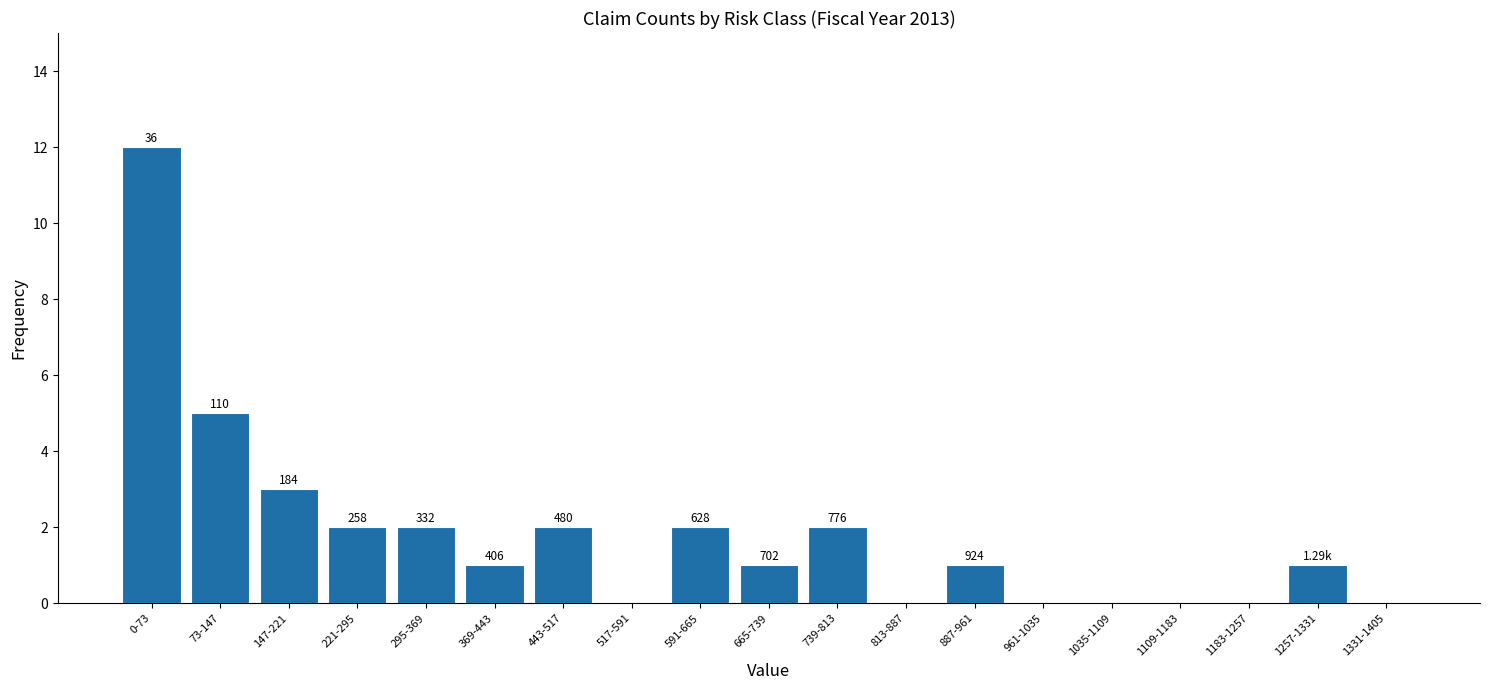

Are the bars horizontal?

No